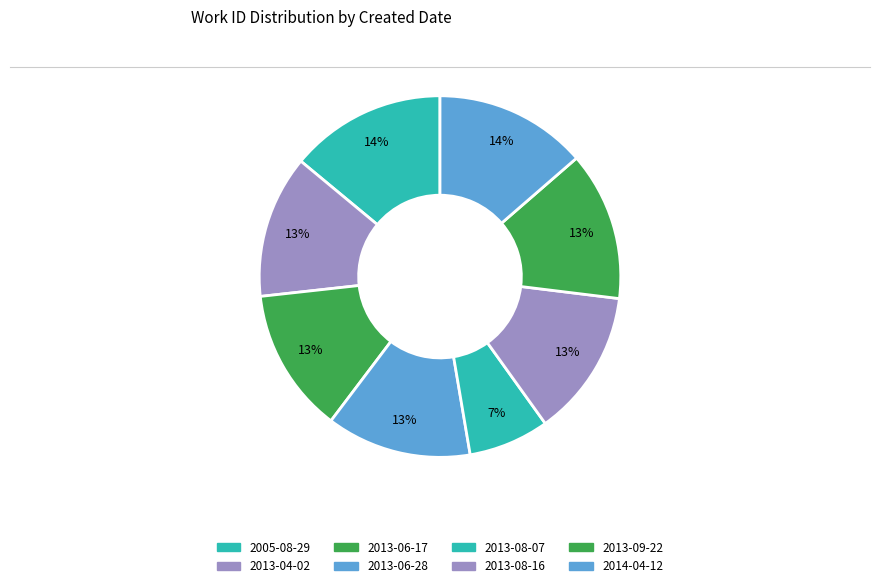

Is it true that 2013-08-16 is 13% of the pie?

True